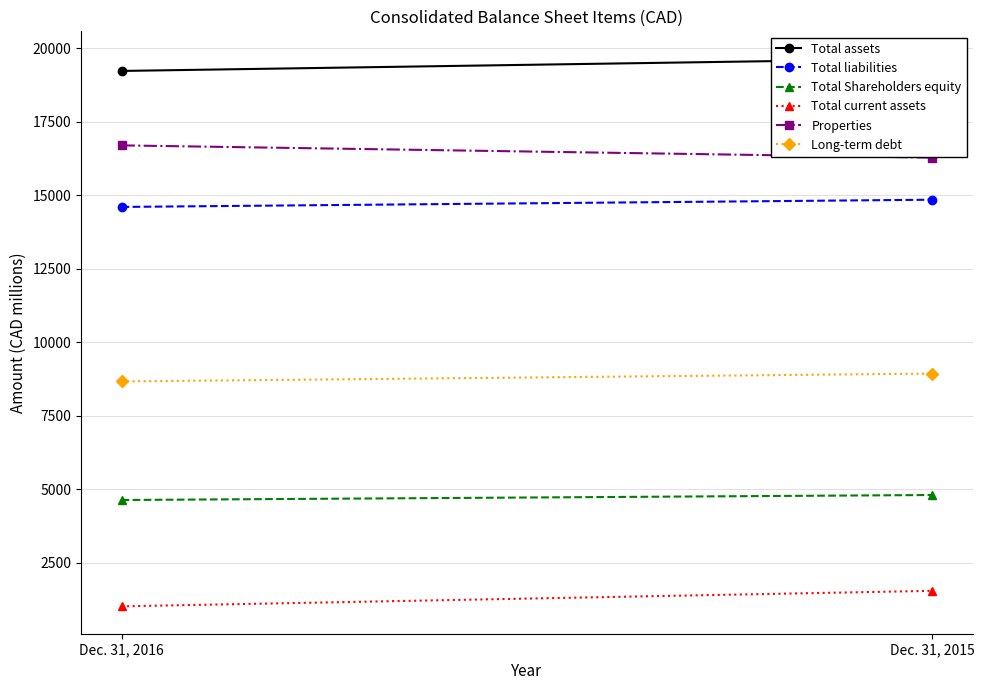

What is the smallest value displayed?

1009